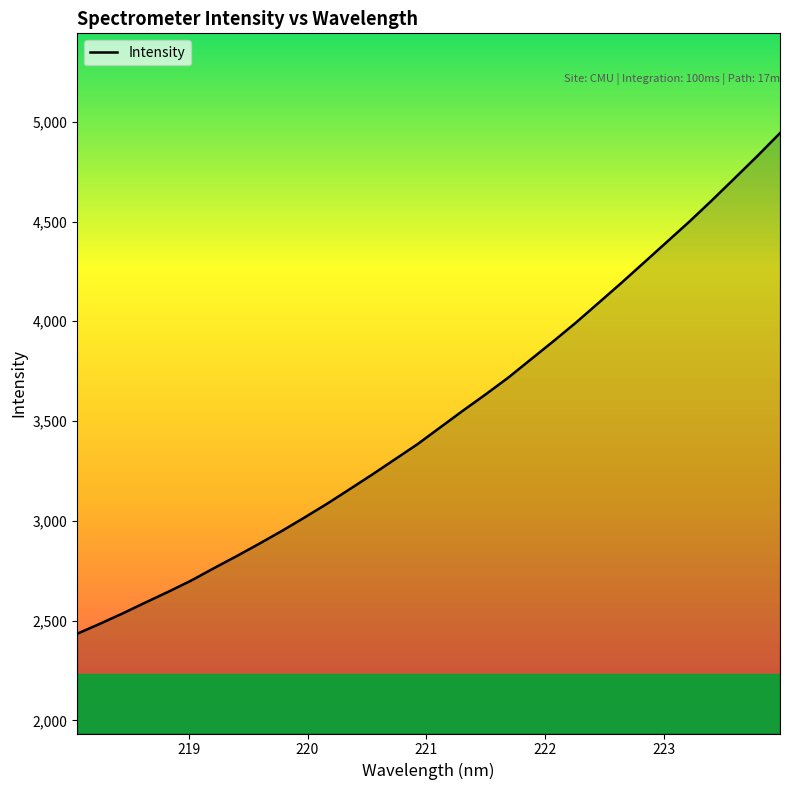

How many lines are shown in the chart?

1